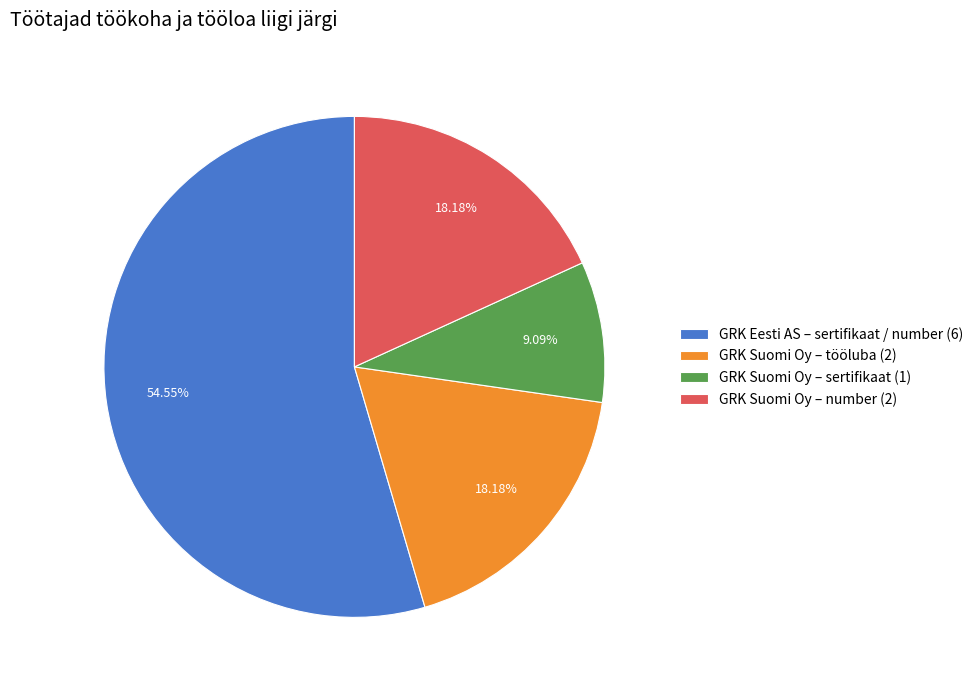

Is the sum of GRK Suomi Oy – sertifikaat (1) and GRK Eesti AS – sertifikaat / number (6) greater than half?

Yes